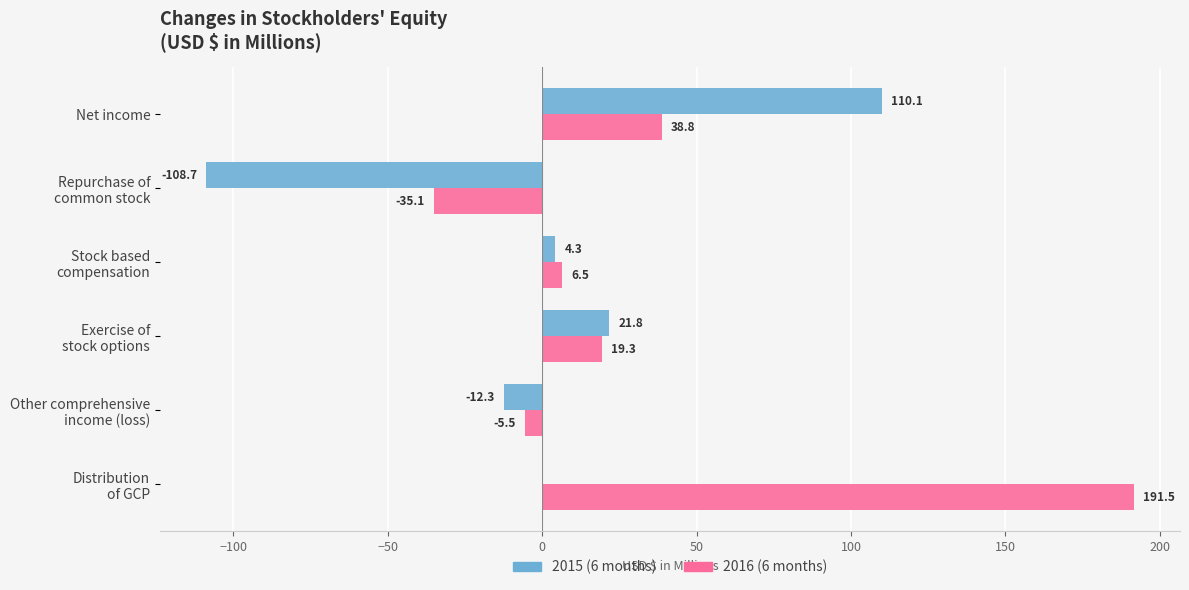

At which category does the chart reach its peak across all series?

Distribution
of GCP